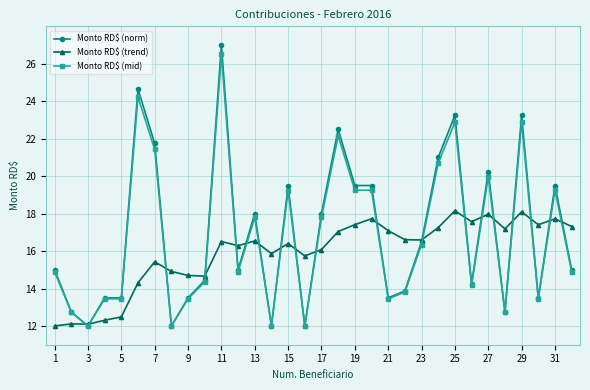

What is the value of the Monto RD$ (trend) point at the 18th from the left?

17.0